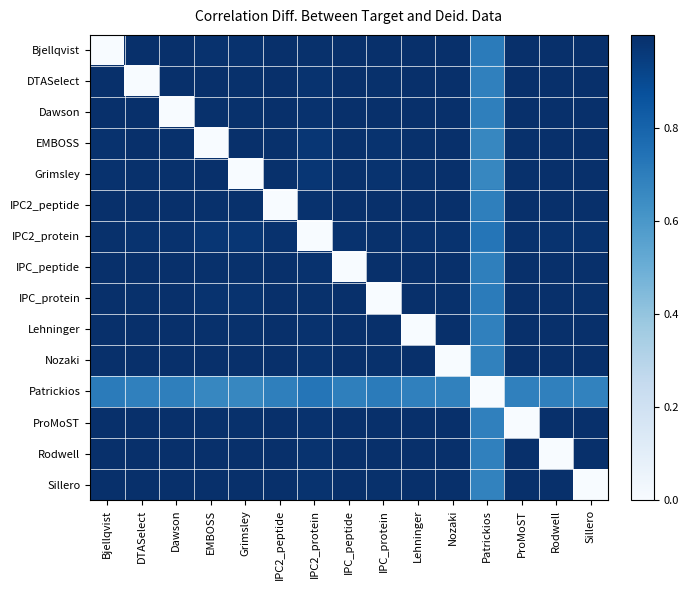

At how many categories does at least one series exceed 0?

15